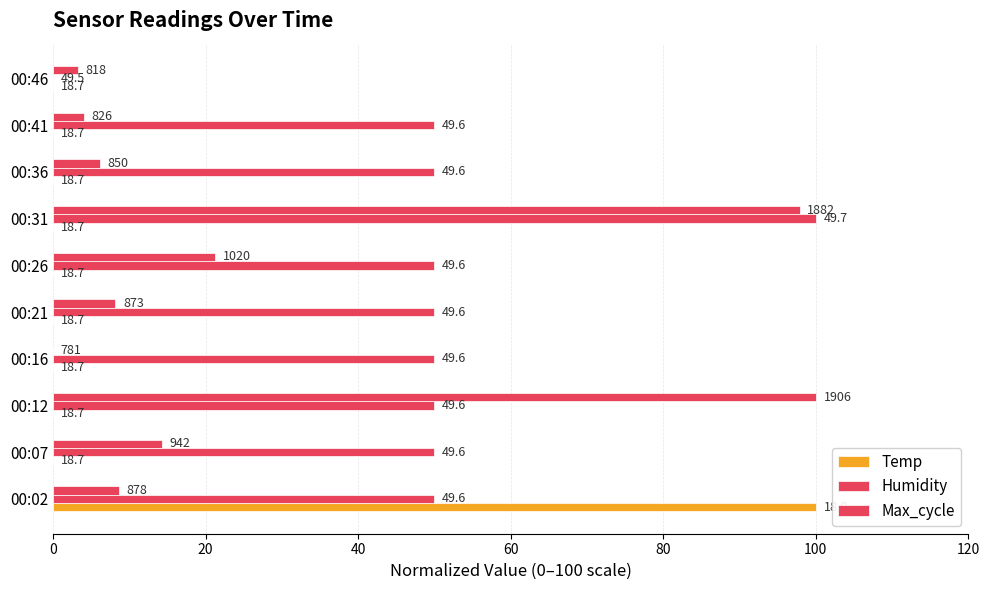

Which series has the largest total across all categories?

Humidity